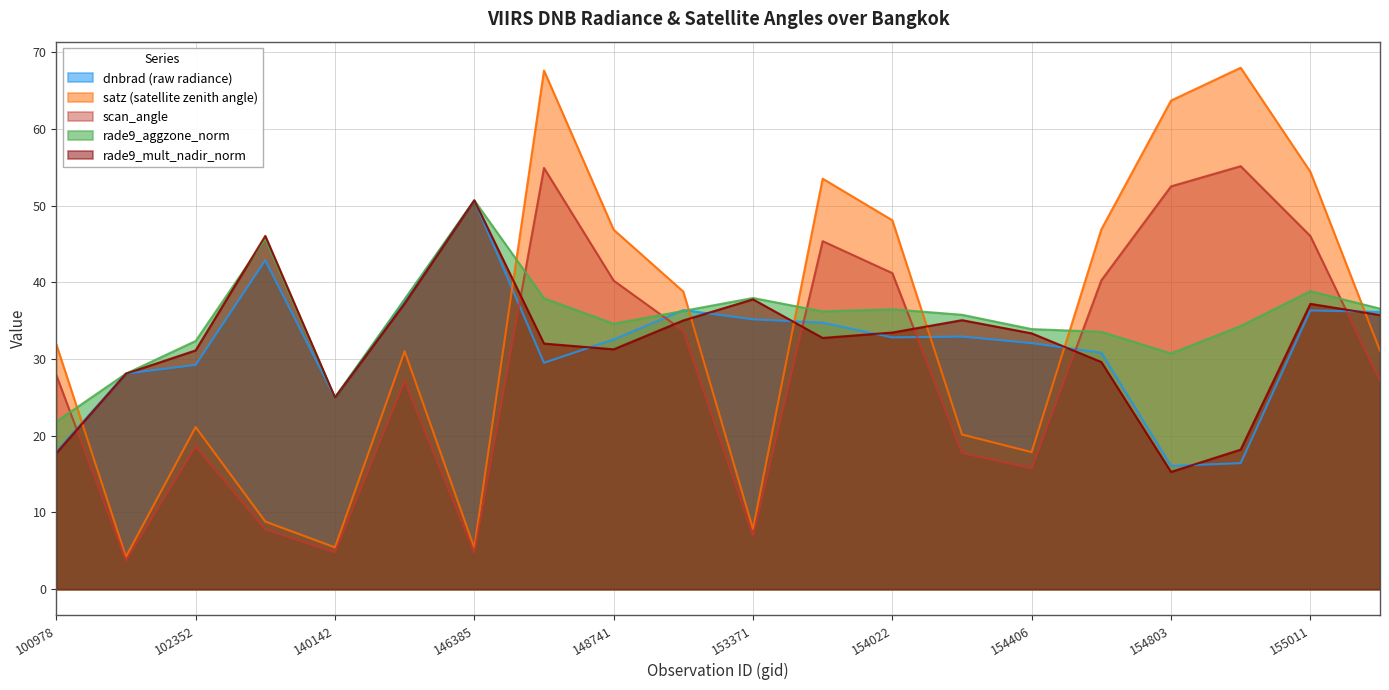

Rank the series at 103686 from highest to lowest value.

rade9_mult_nadir_norm, rade9_aggzone_norm, dnbrad, satz, scan_angle